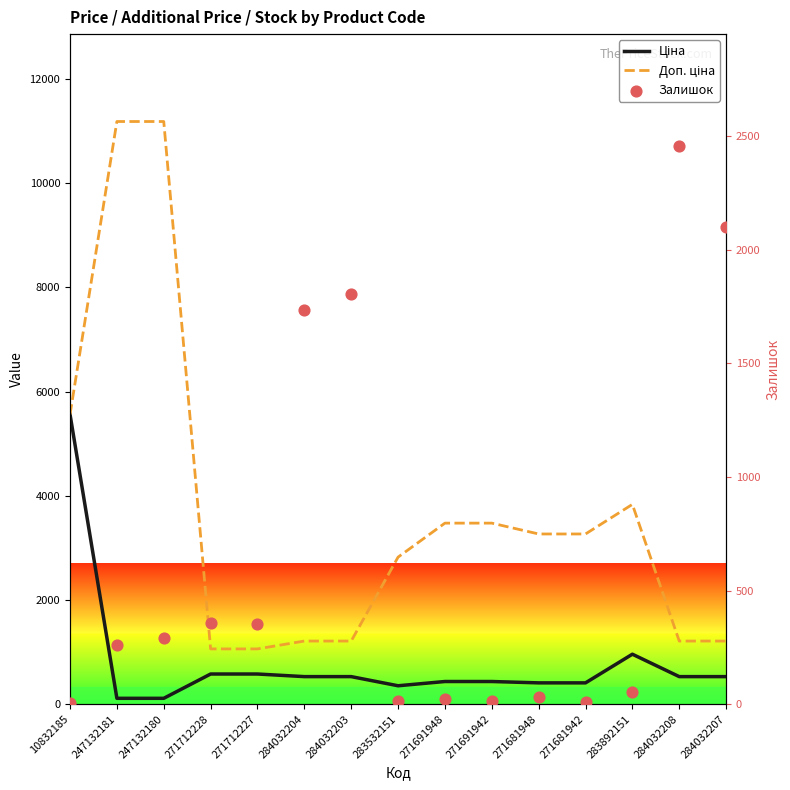

At how many categories does at least one series exceed 3874?

3